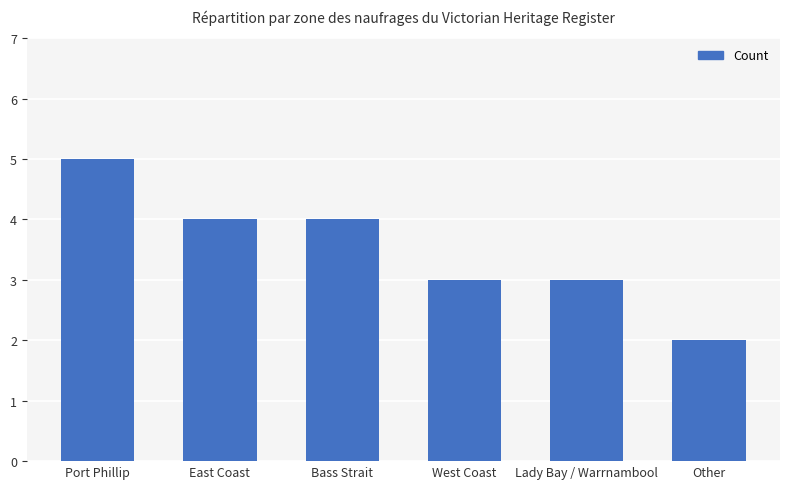

Is it true that the value at Port Phillip is 7?

False